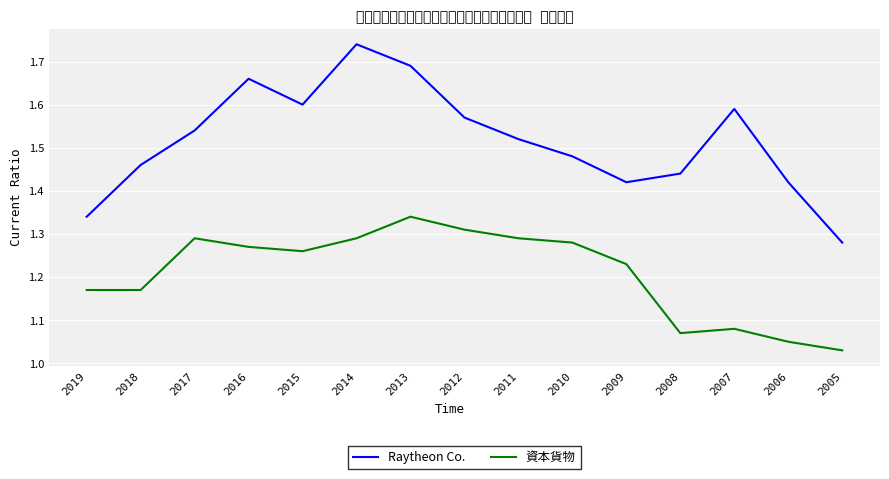

How many interior local peaks does the Raytheon Co. series have?

3